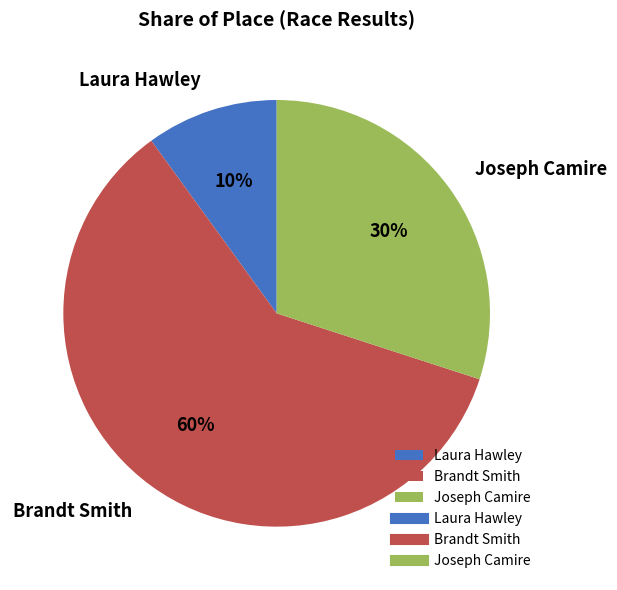

To the nearest percent, what is the difference between the largest and smallest slice percentages?

50%